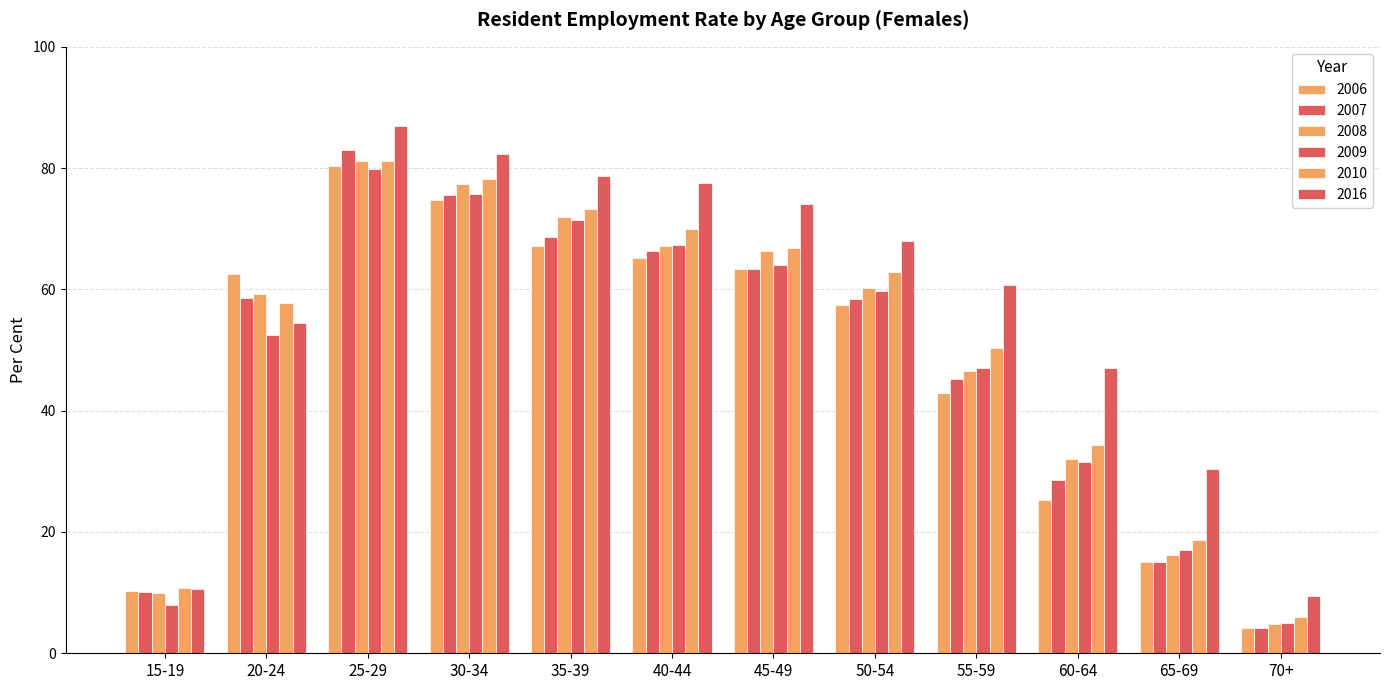

What is the label of the 3rd bar from the right?

60-64